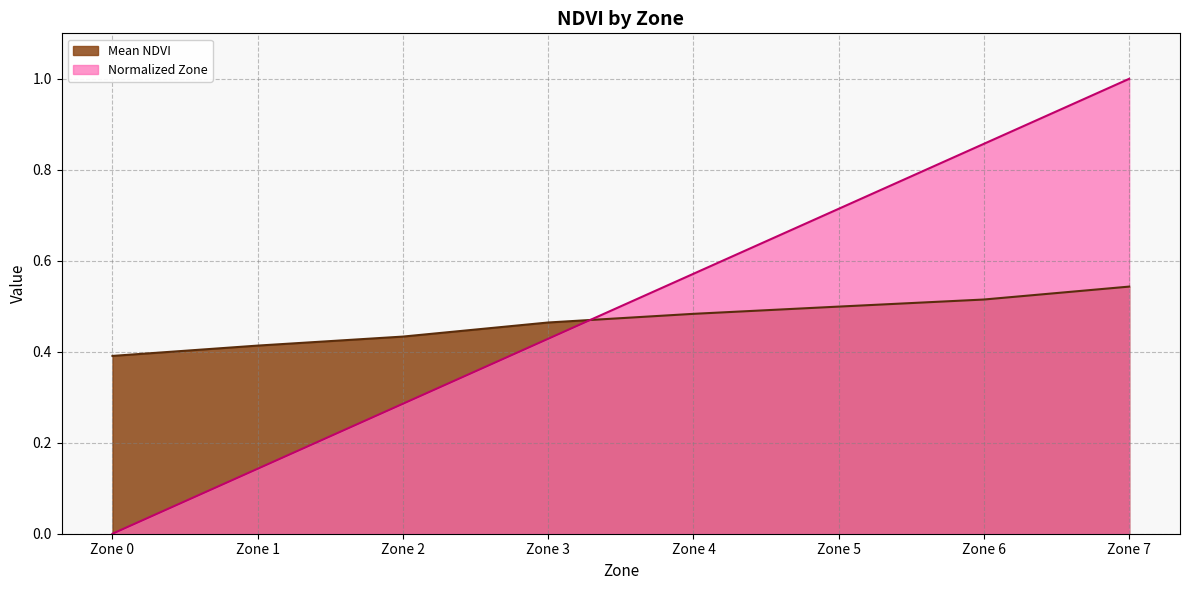

How many series are shown in this chart?

2